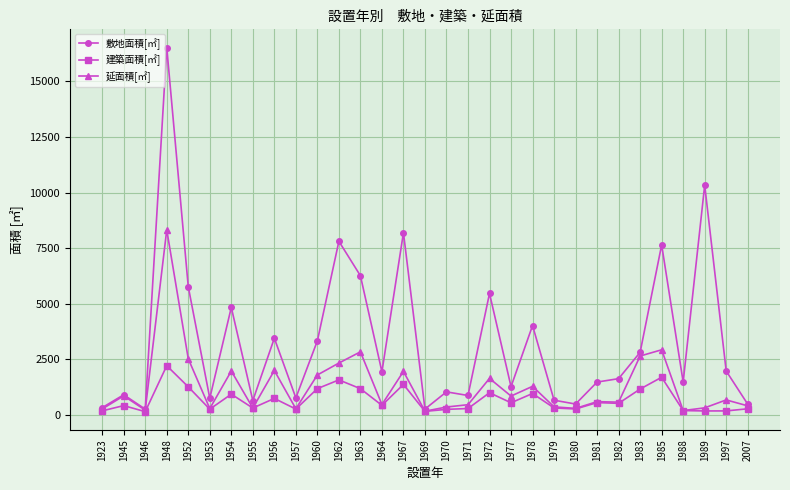

Where is the first local maximum for 建築面積[㎡]?

1945